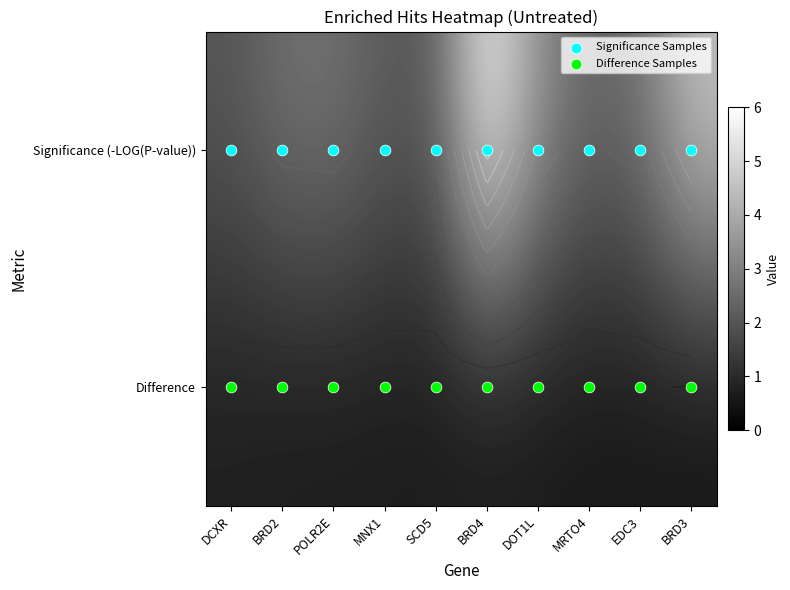

Which series has the largest total across all categories?

Significance (-LOG(P-value))